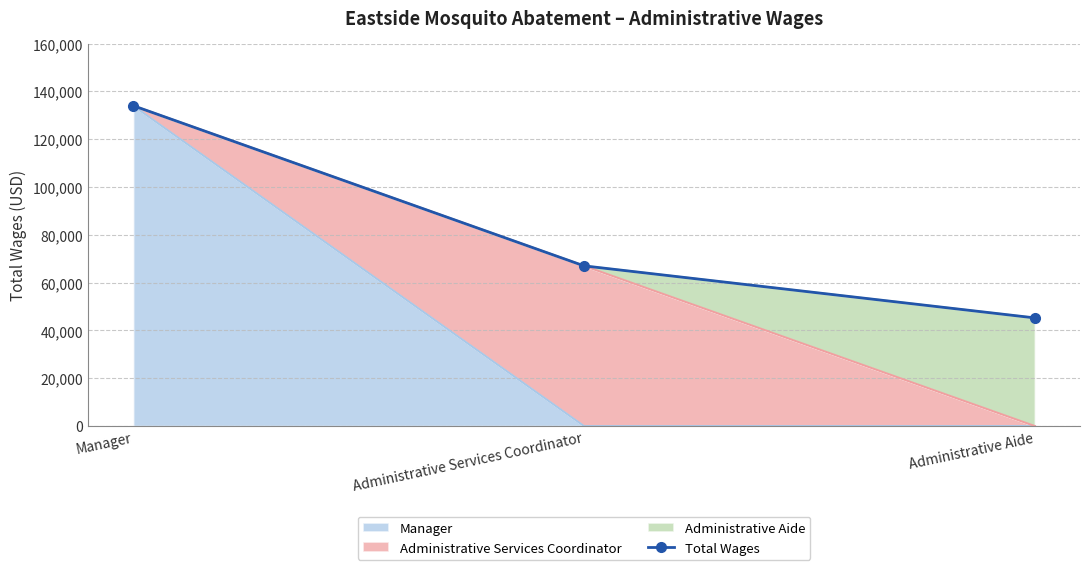

What is the label of the 3rd point from the right?

Manager